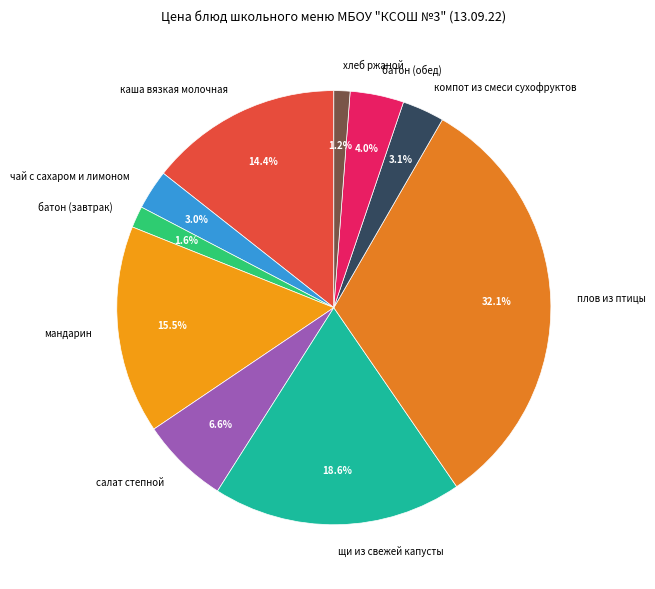

To the nearest percent, what percentage of the pie is компот из смеси сухофруктов?

3%